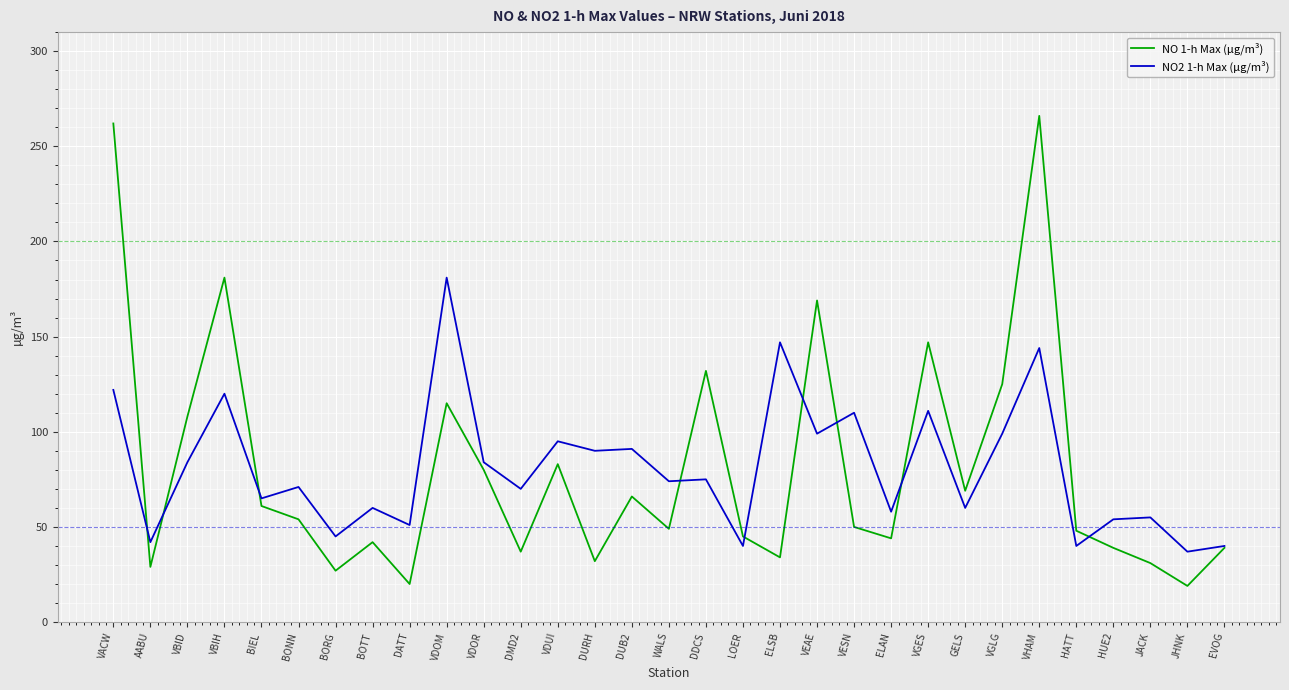

How many interior local valleys does the NO 1-h Max (µg/m³) series have?

10